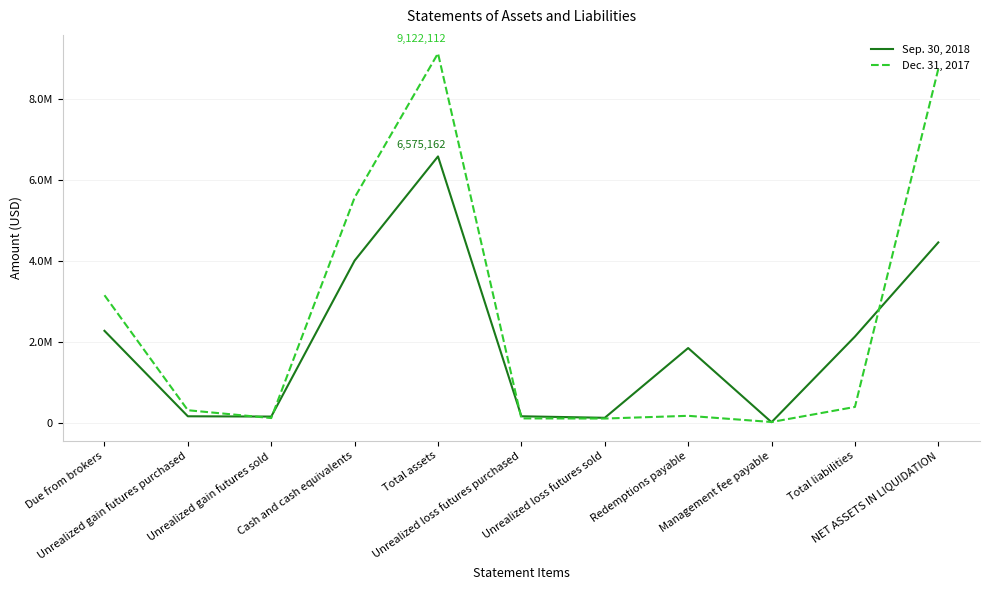

List the series in order of their overall mean, lowest first.

Sep. 30, 2018, Dec. 31, 2017